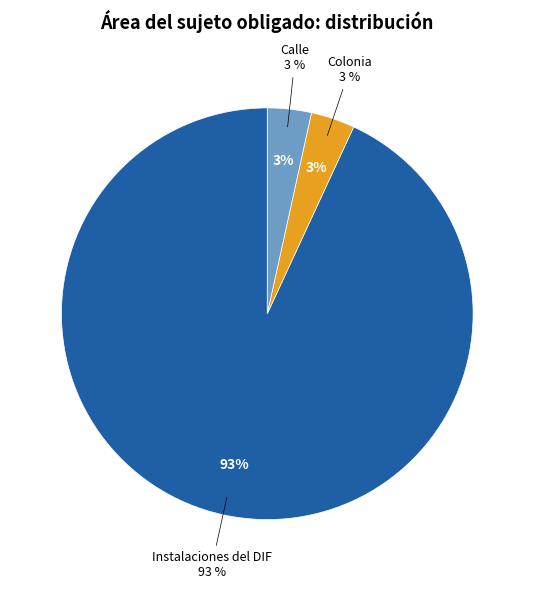

To the nearest percent, what is the difference between the Instalaciones del DIF and Colonia slice percentages?

90%